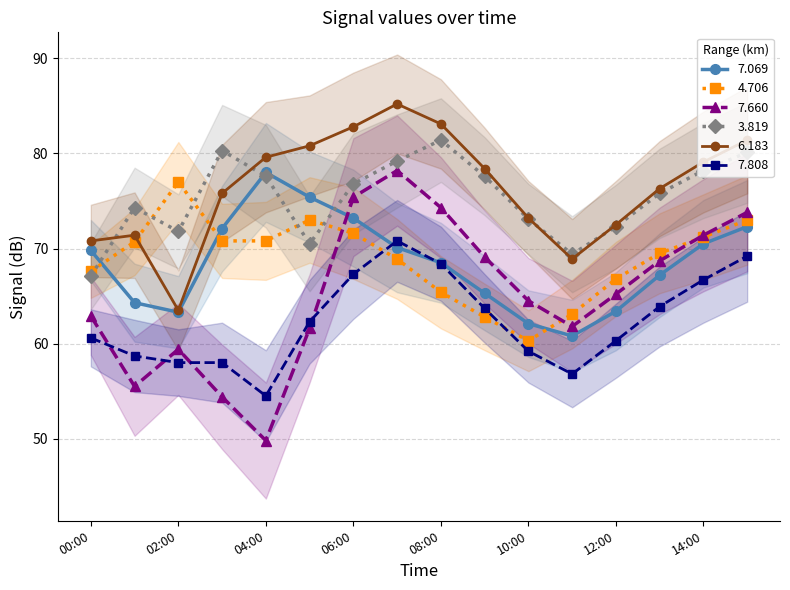

Read the 6.183 value at 14:00.

79.1